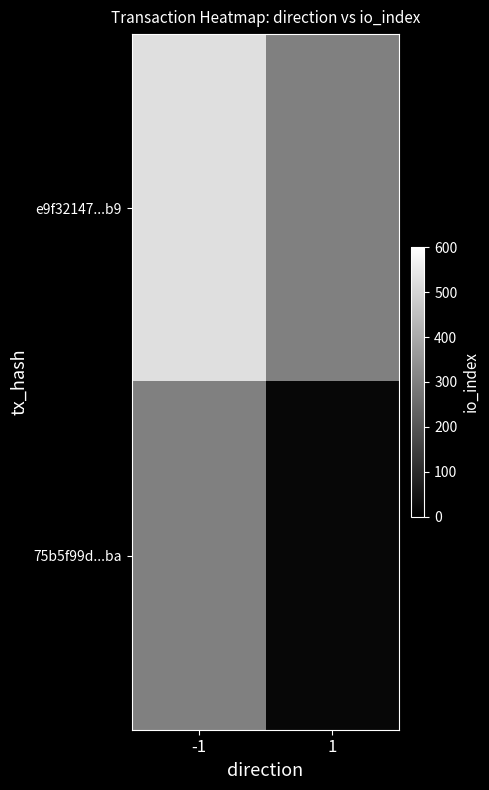

Is it true that 75b5f99d...ba equals 17.0 at 1?

True